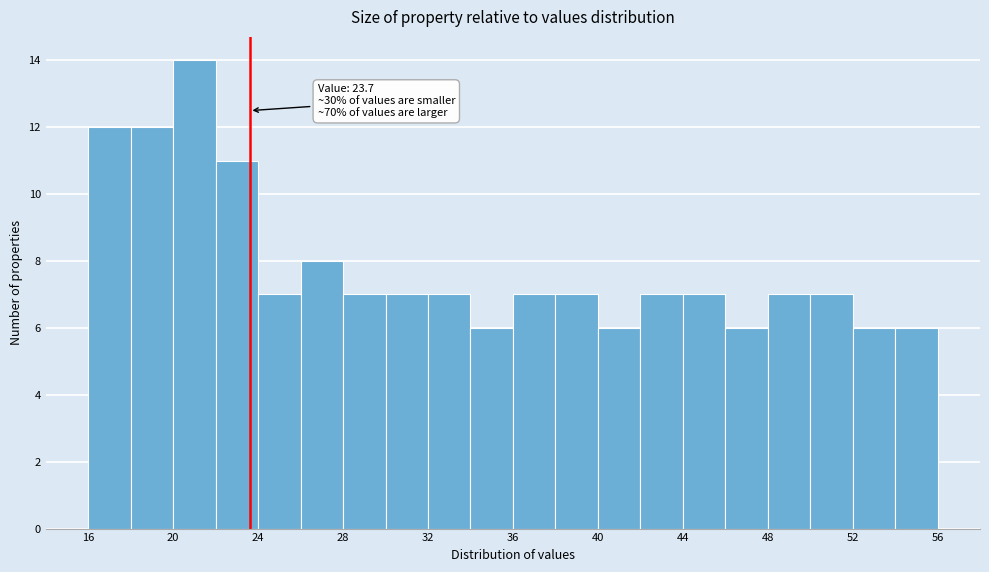

Around what value on the x-axis is the tallest bar? Give the approximate position of its centre, as read against the axis.

21.0